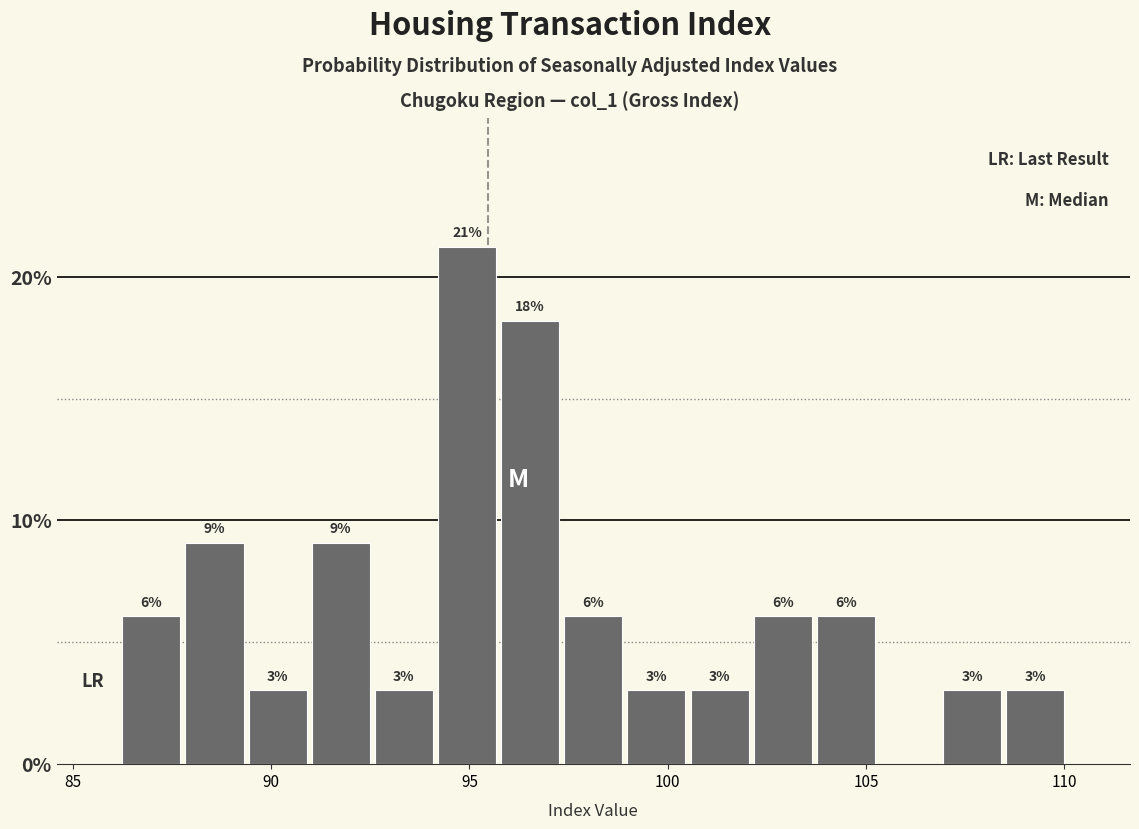

Read against the x-axis, roughly where is the centre of the tallest bar?

95.0